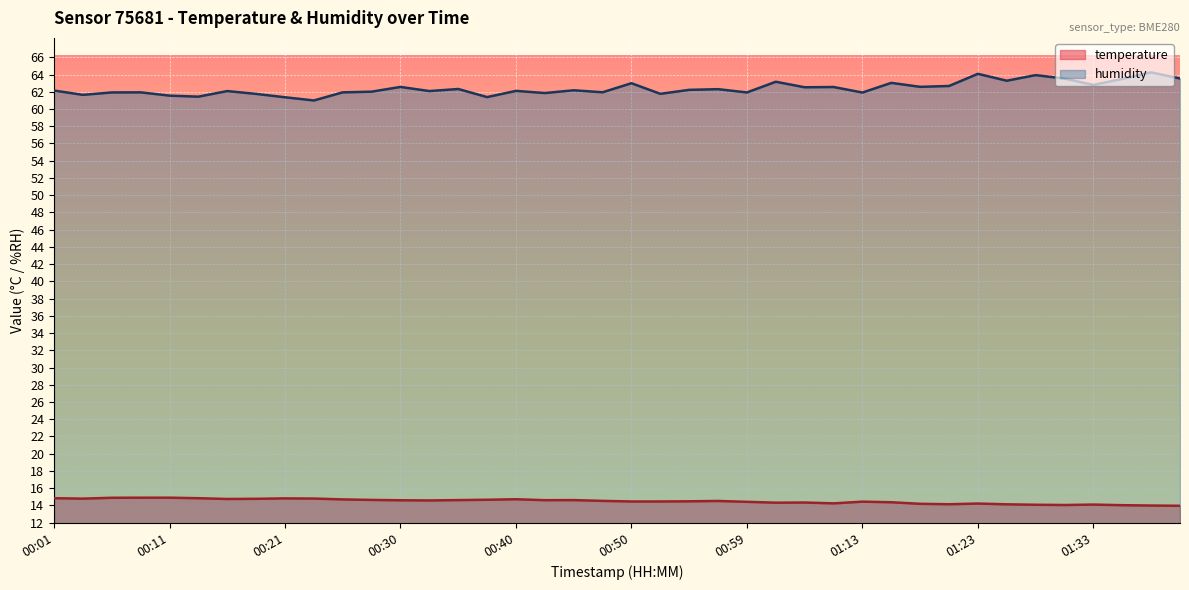

At which category is the sum across all series the highest?

01:23